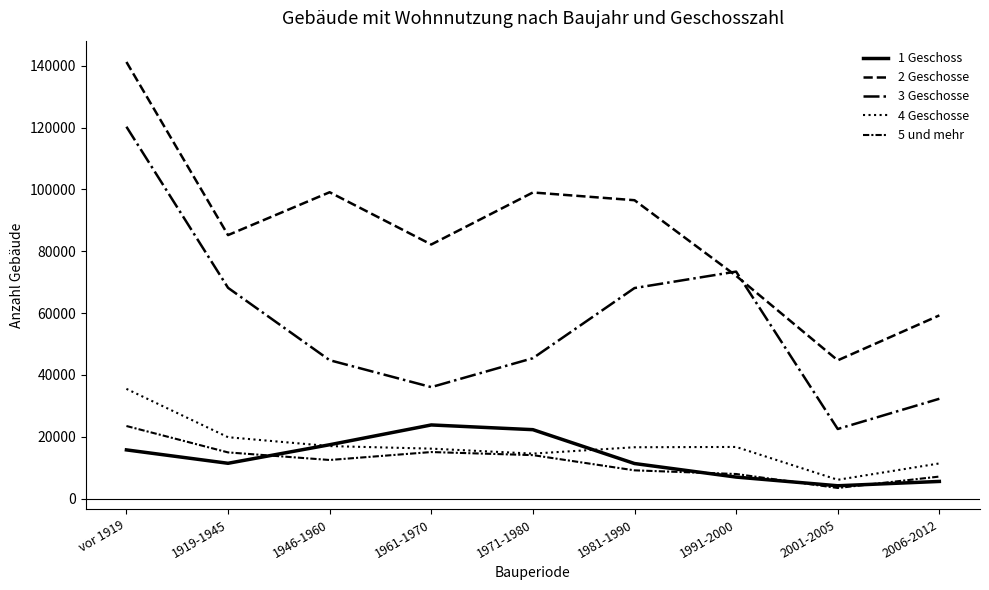

Reading left to right, extract all data points from this chart.

1 Geschoss: vor 1919=15745	1919-1945=11413	1946-1960=17414	1961-1970=23813	1971-1980=22285	1981-1990=11335	1991-2000=6953	2001-2005=4143	2006-2012=5544
2 Geschosse: vor 1919=141207	1919-1945=85214	1946-1960=99077	1961-1970=82175	1971-1980=98998	1981-1990=96496	1991-2000=72049	2001-2005=44706	2006-2012=59247
3 Geschosse: vor 1919=120261	1919-1945=68161	1946-1960=44751	1961-1970=36048	1971-1980=45403	1981-1990=68087	1991-2000=73406	2001-2005=22504	2006-2012=32282
4 Geschosse: vor 1919=35484	1919-1945=19846	1946-1960=16977	1961-1970=16147	1971-1980=14541	1981-1990=16602	1991-2000=16695	2001-2005=6075	2006-2012=11367
5 und mehr: vor 1919=23470	1919-1945=14932	1946-1960=12479	1961-1970=15048	1971-1980=14052	1981-1990=9130	1991-2000=7946	2001-2005=3428	2006-2012=7118